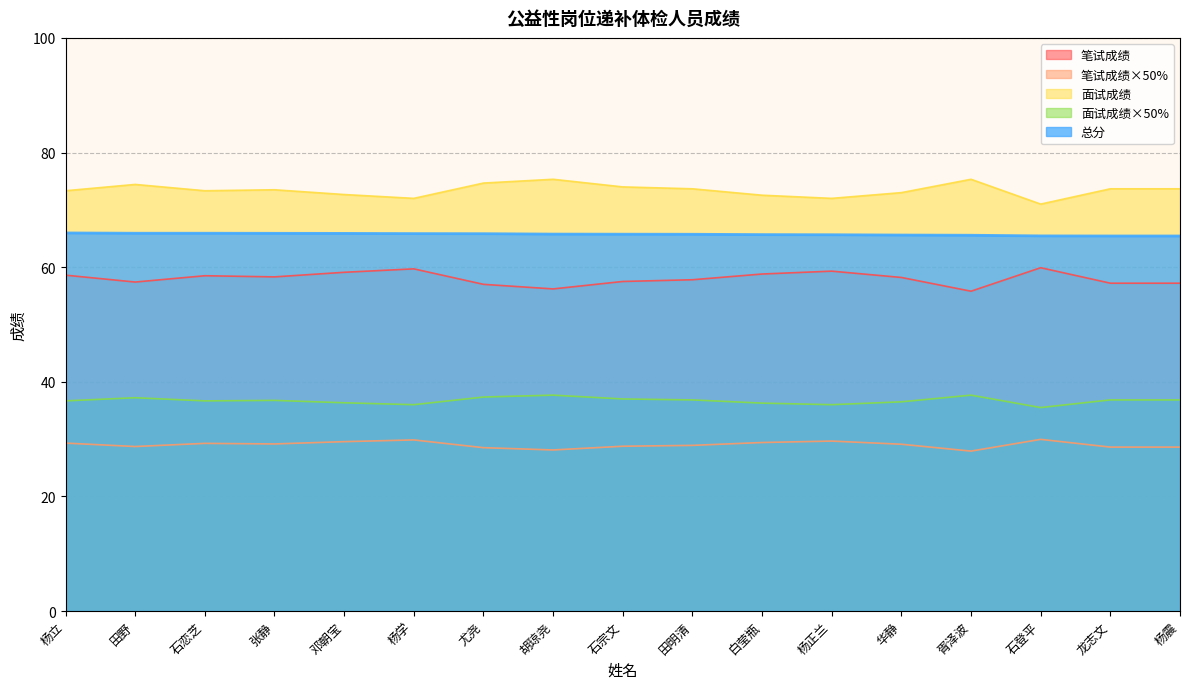

True or false: 面试成绩×50% and 笔试成绩×50% intersect in this chart.

False